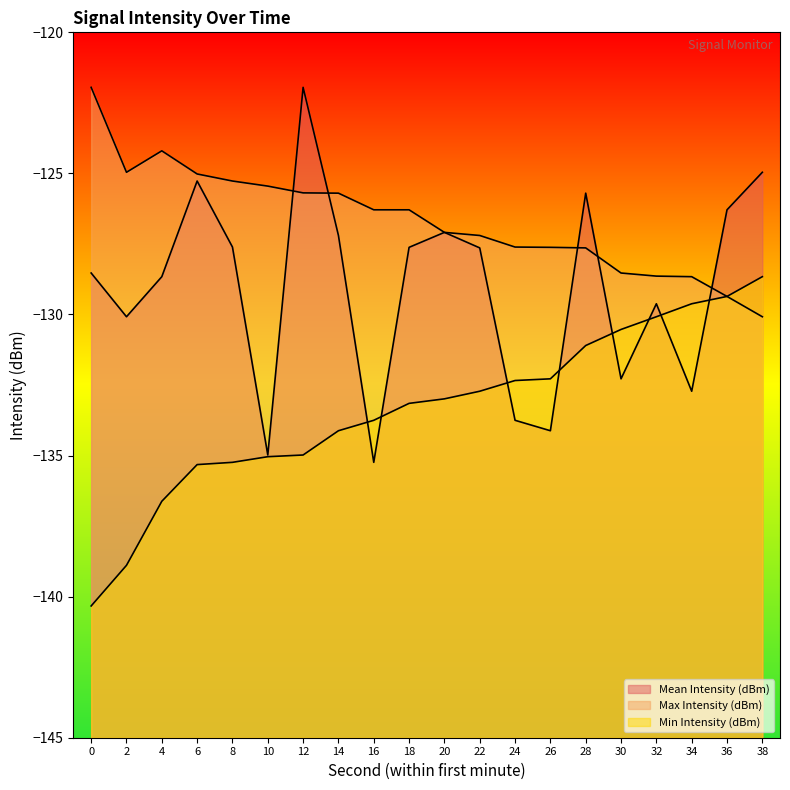

Where do Mean Intensity (dBm) and Min Intensity (dBm) first cross each other?

14 and 16